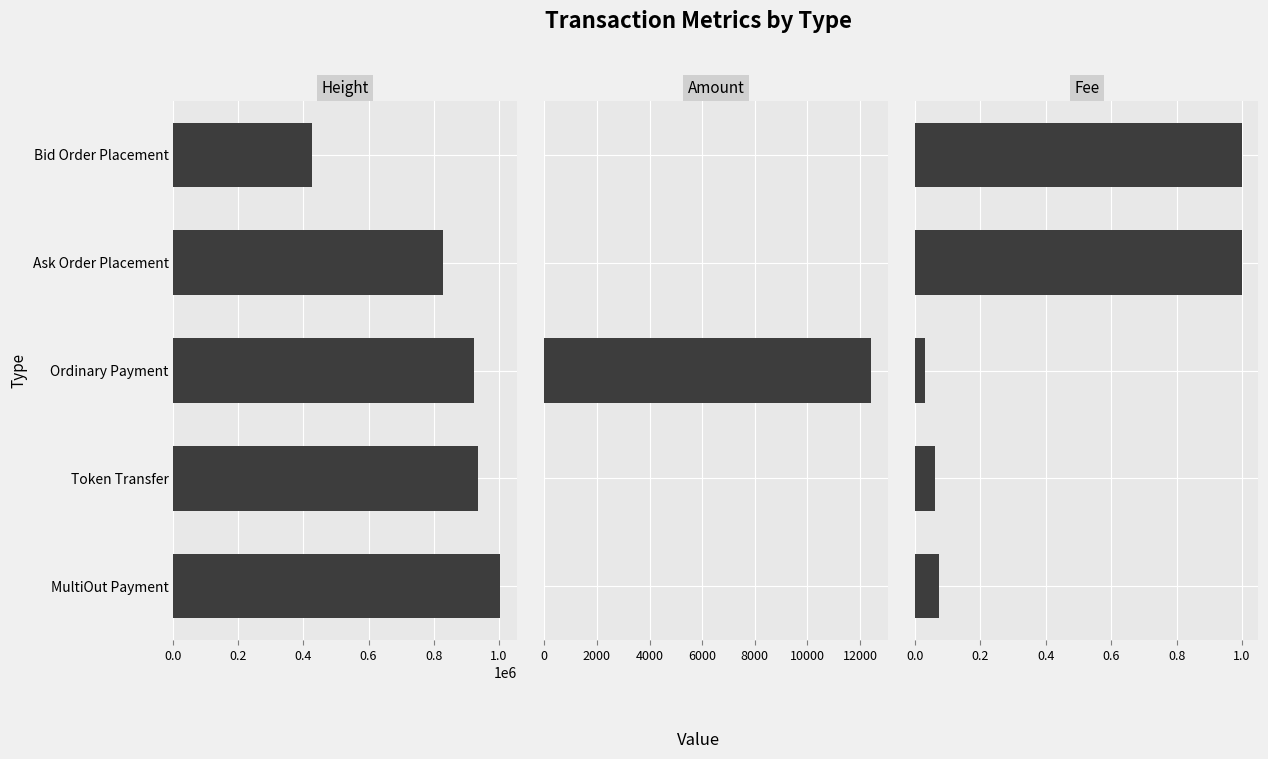

Rank the series at Ask Order Placement from highest to lowest value.

Height, Fee, Amount